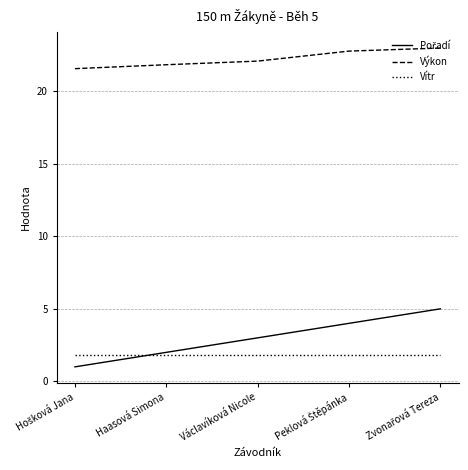

The value of Výkon at Haasová Simona is 21.8. True or false?

True